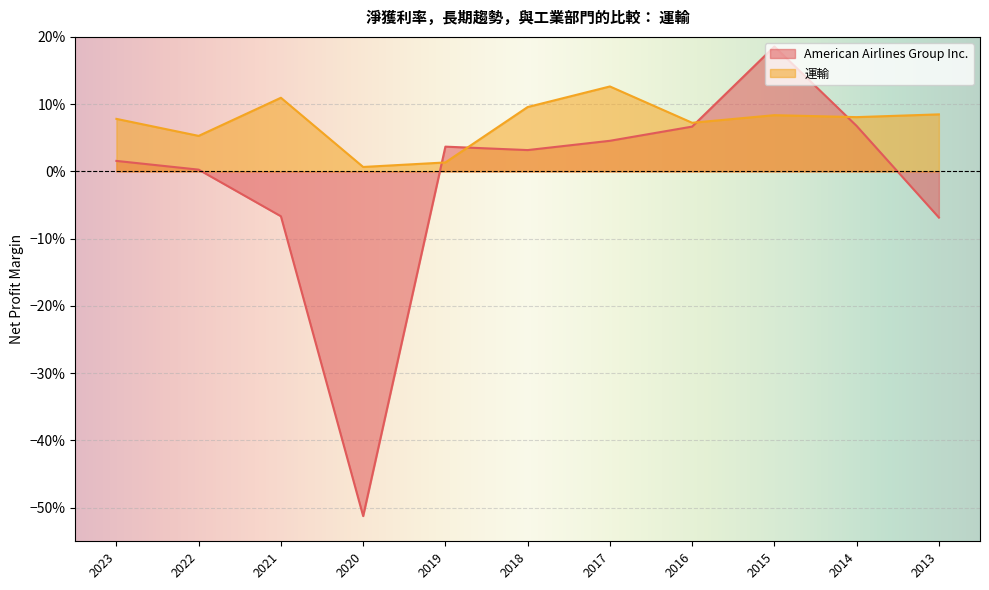

Between 2022 and 2015, which series saw the biggest shift?

American Airlines Group Inc.